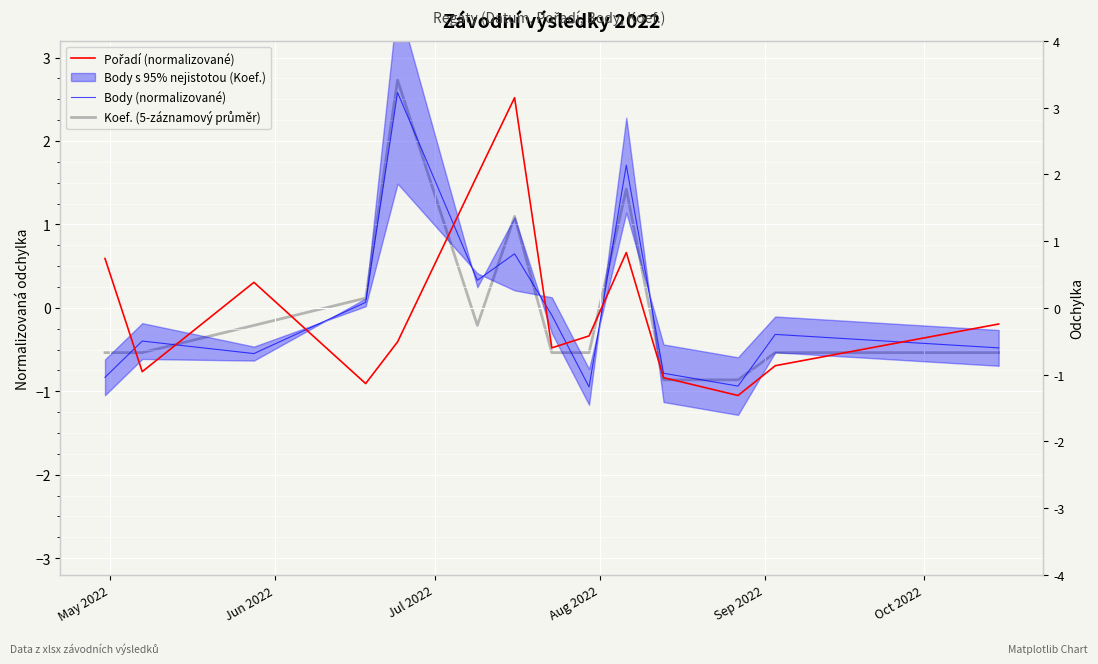

What is the difference between the maximum and minimum values in the Pořadí (normalizované) series?

3.6